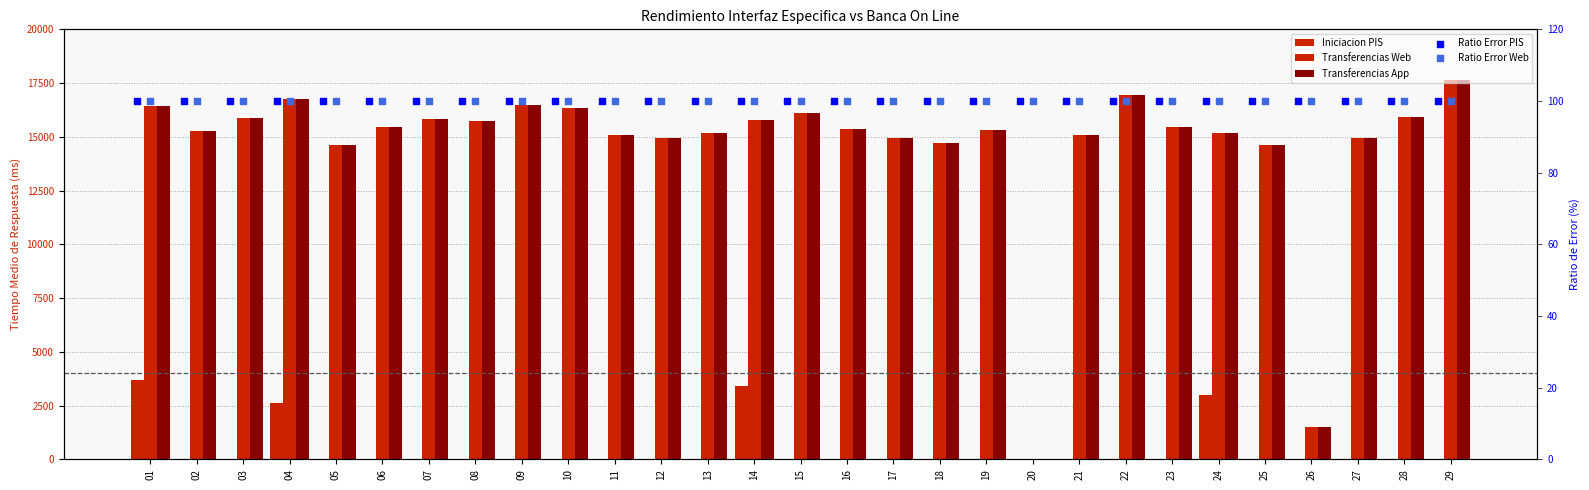

What are all the series names shown in the legend?

Iniciacion PIS, Transferencias Web, Transferencias App, Ratio Error PIS, Ratio Error Web